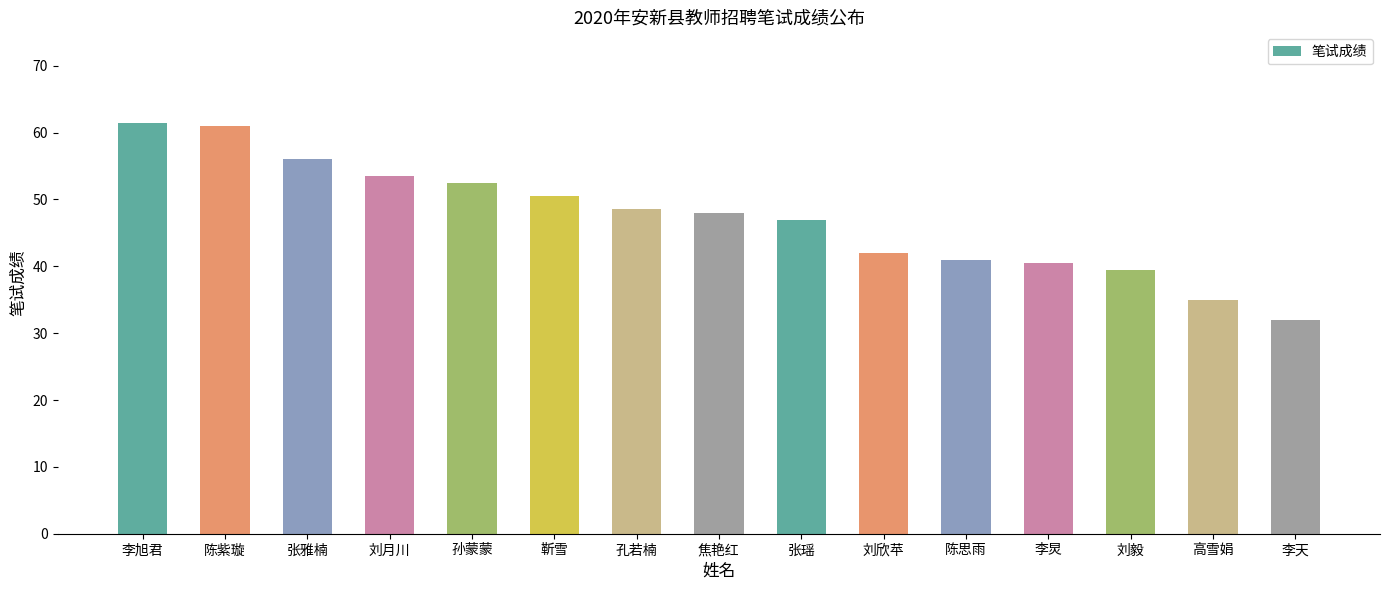

Are the bars horizontal?

No